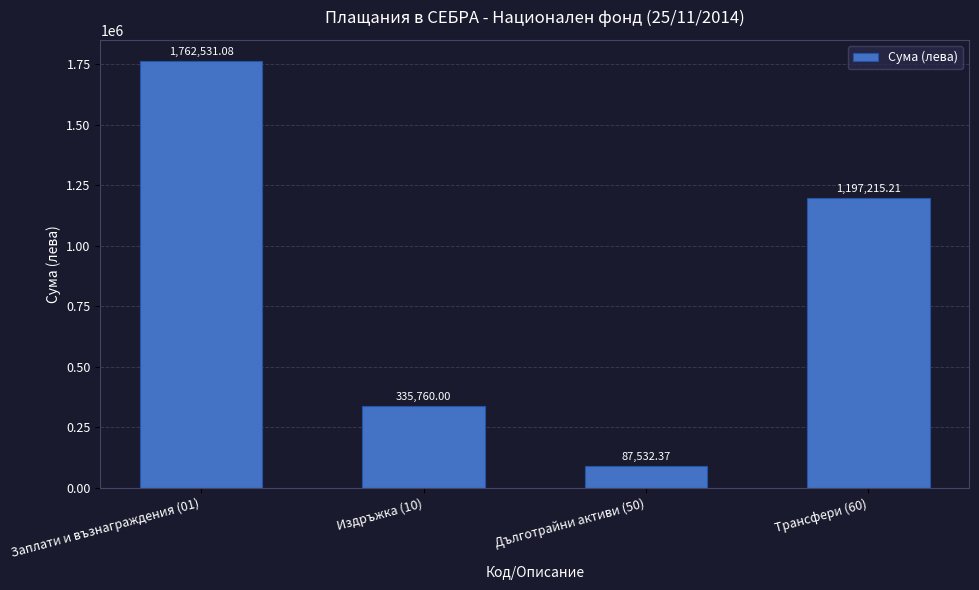

How many bars are there in total?

4